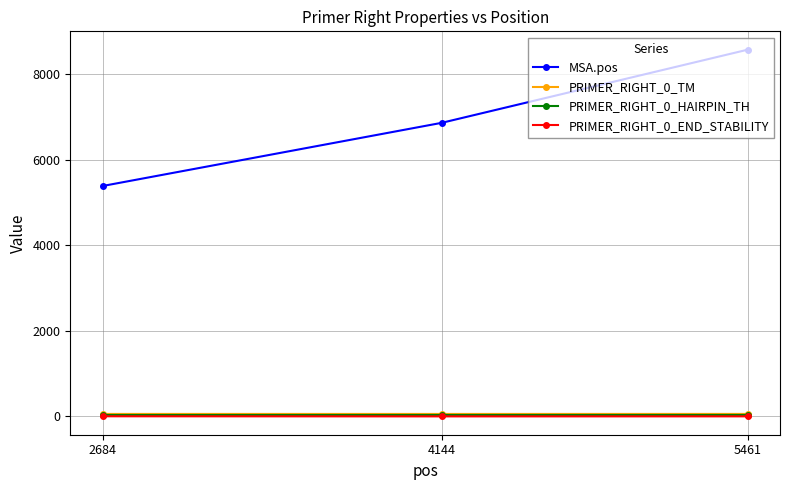

At which category is the sum across all series the highest?

5461